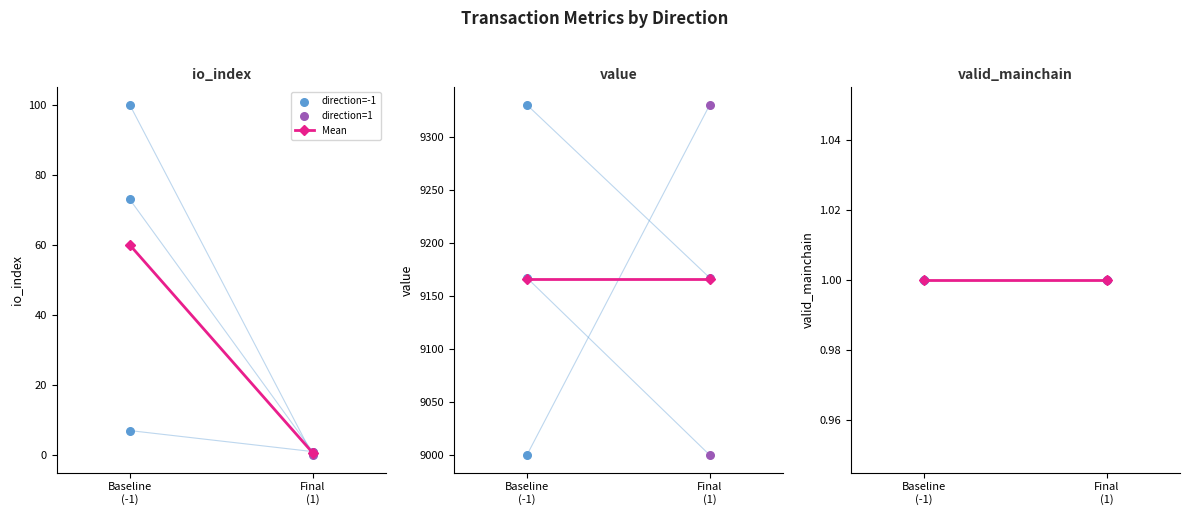

Which series contains the highest Y value?

value